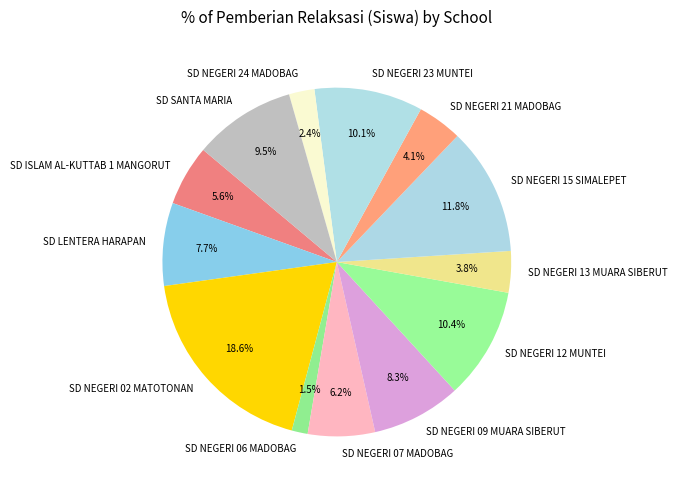

Is it true that SD ISLAM AL-KUTTAB 1 MANGORUT is 13% of the pie?

False